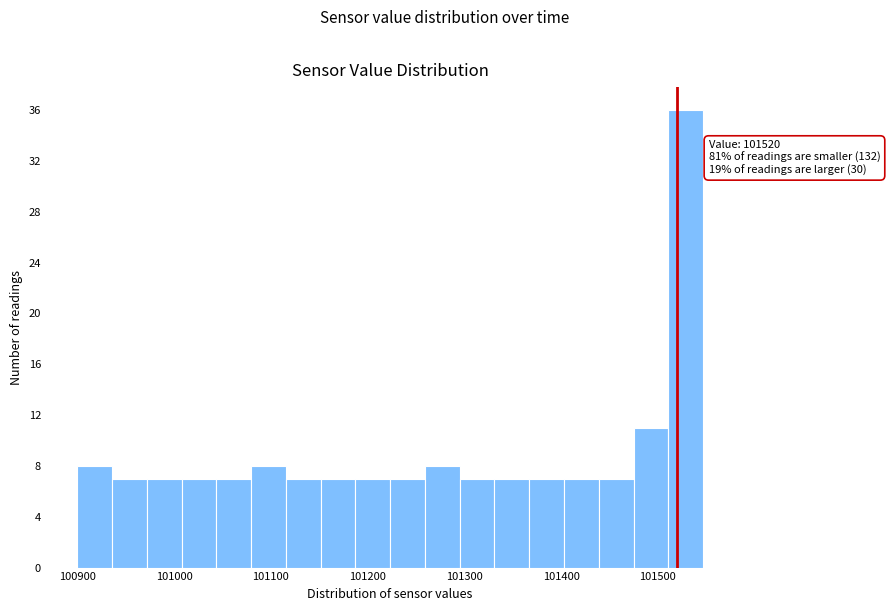

Around what value on the x-axis is the tallest bar? Give the approximate position of its centre, as read against the axis.

101530